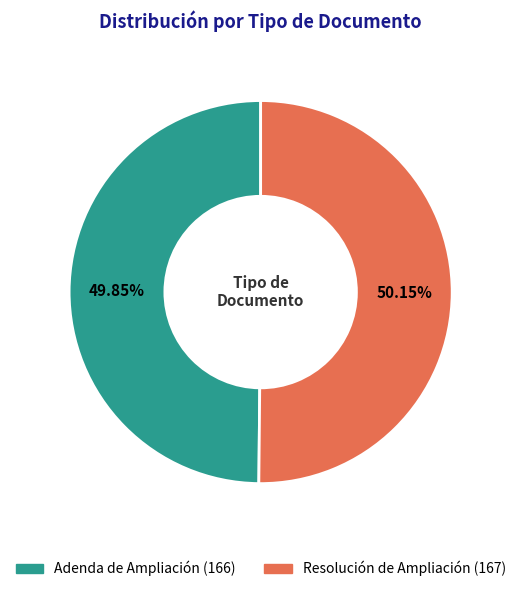

Is it true that Resolución de Ampliación is 61% of the pie?

False